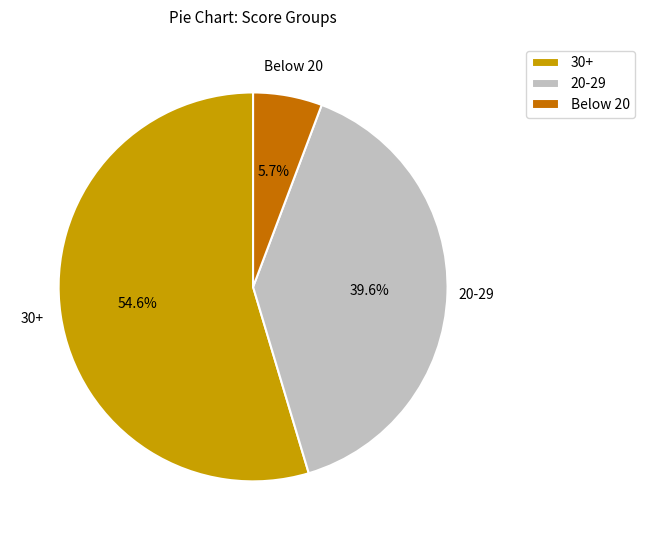

Rank the categories by value from highest to lowest.

30+, 20-29, Below 20